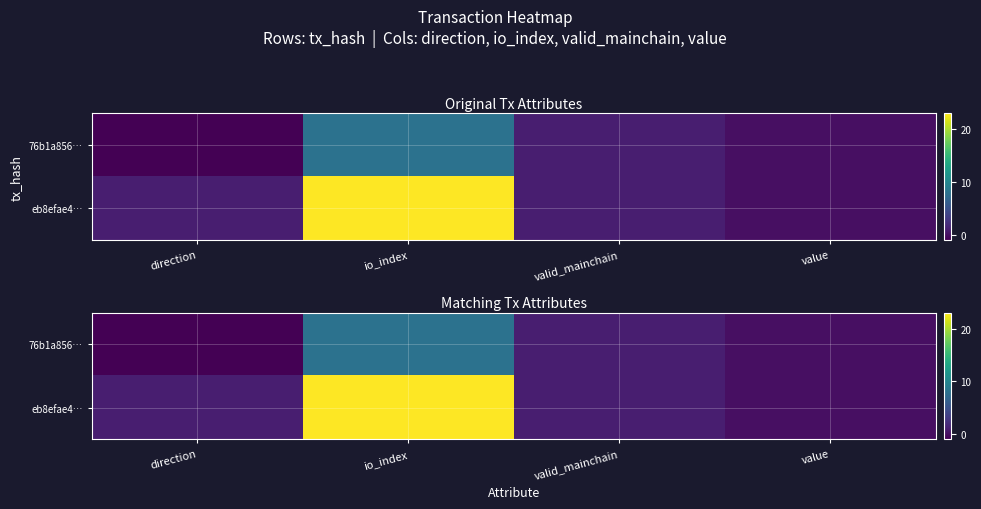

At which category is the sum across all series the highest?

io_index